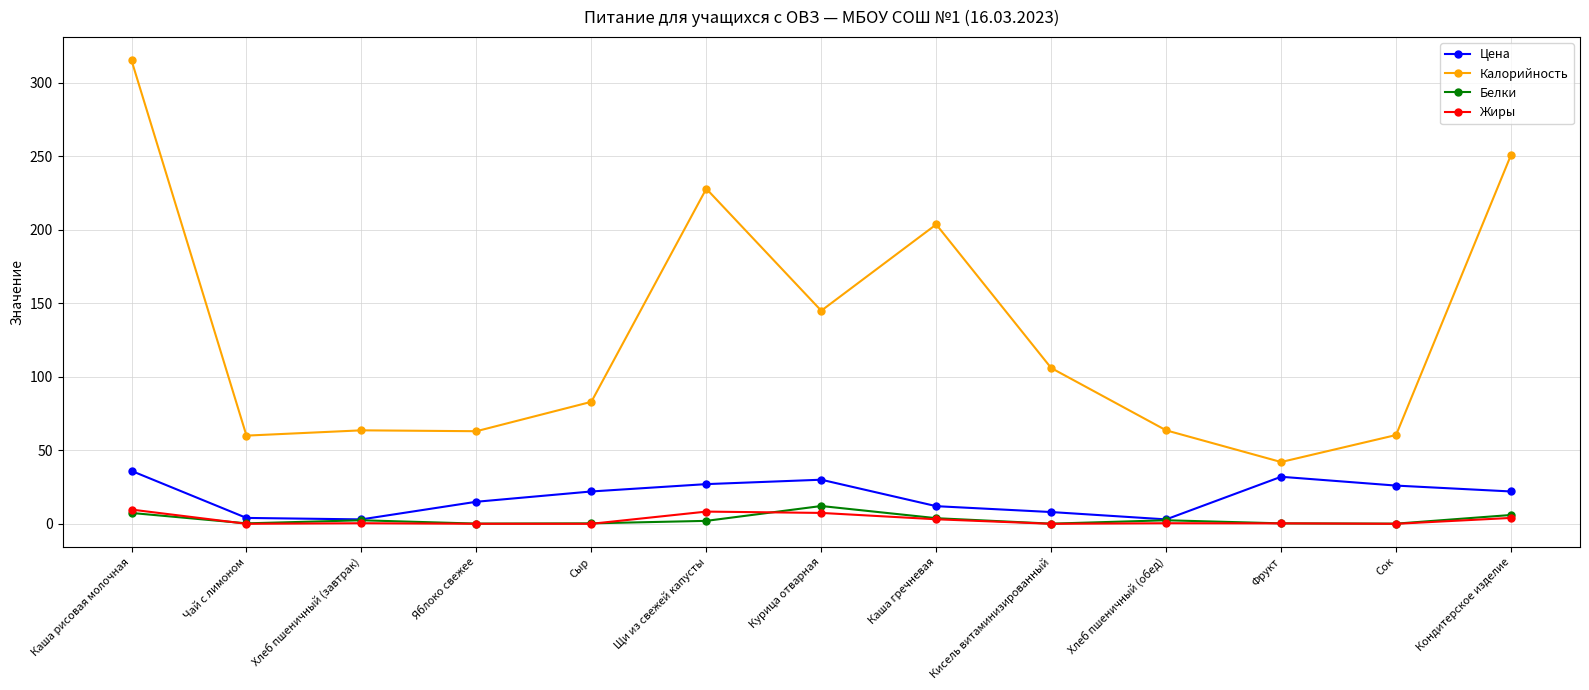

What is the difference between the maximum and second lowest values in the Цена series?

33.0